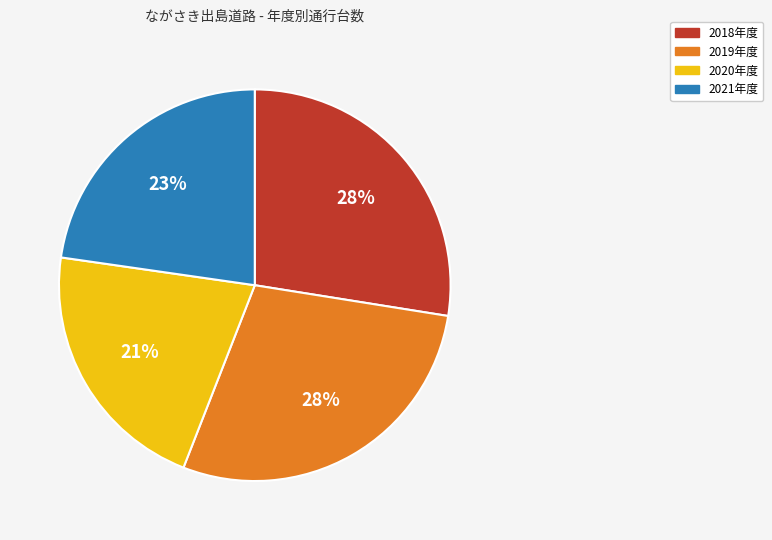

To the nearest percent, what is the difference between the largest and smallest slice percentages?

7%